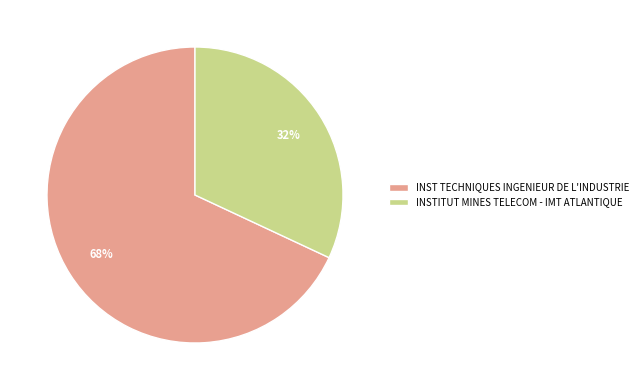

How many slices are in this pie chart?

2